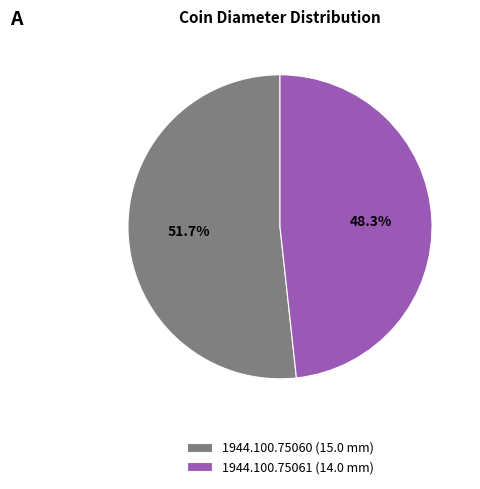

How many segments does this pie chart have?

2